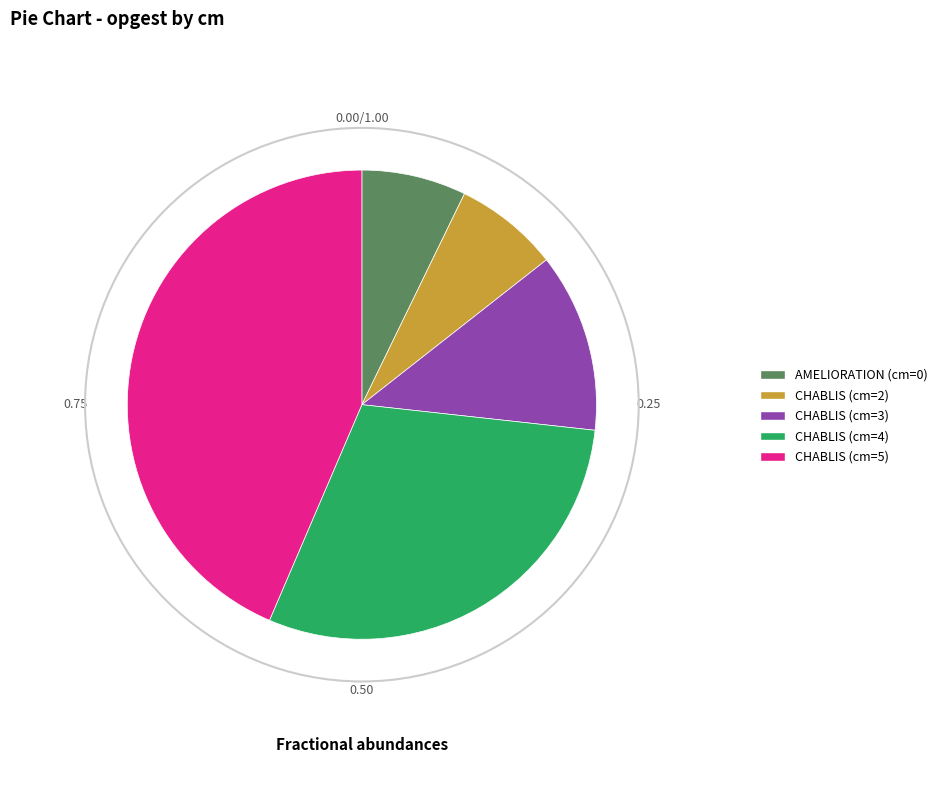

Is there a majority slice in this chart?

No